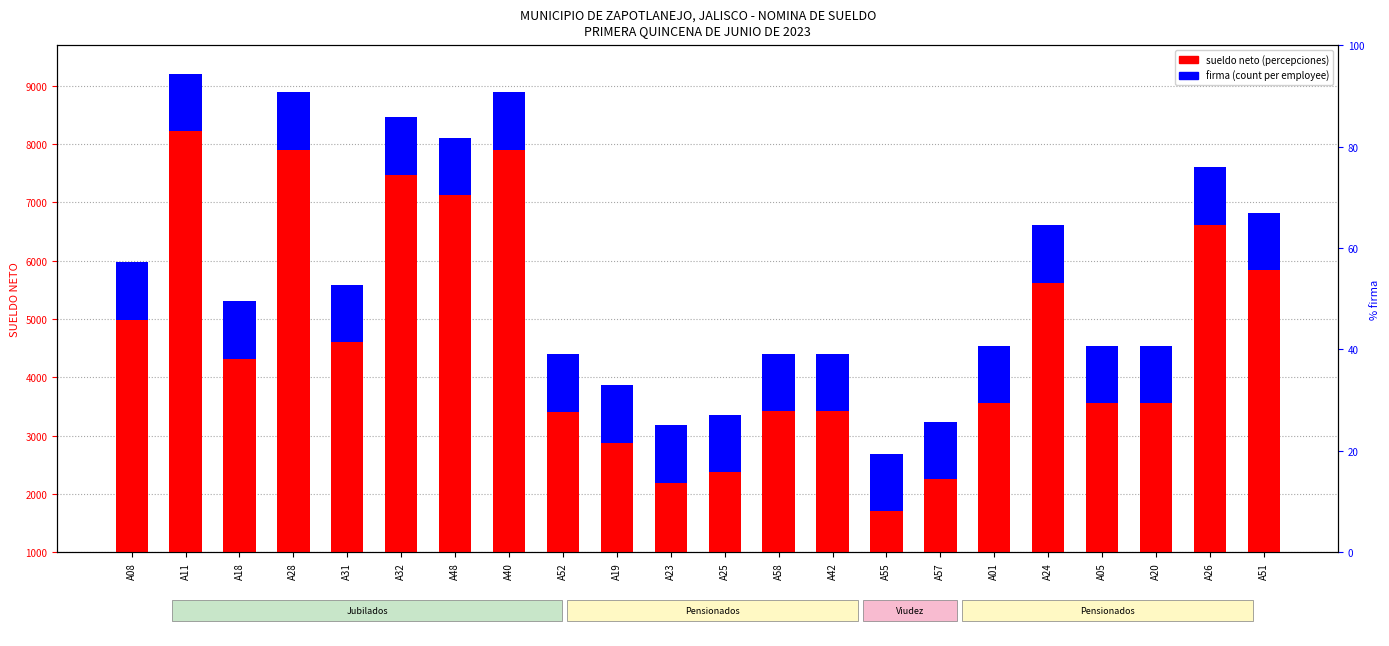

What position from the left is A32?

6